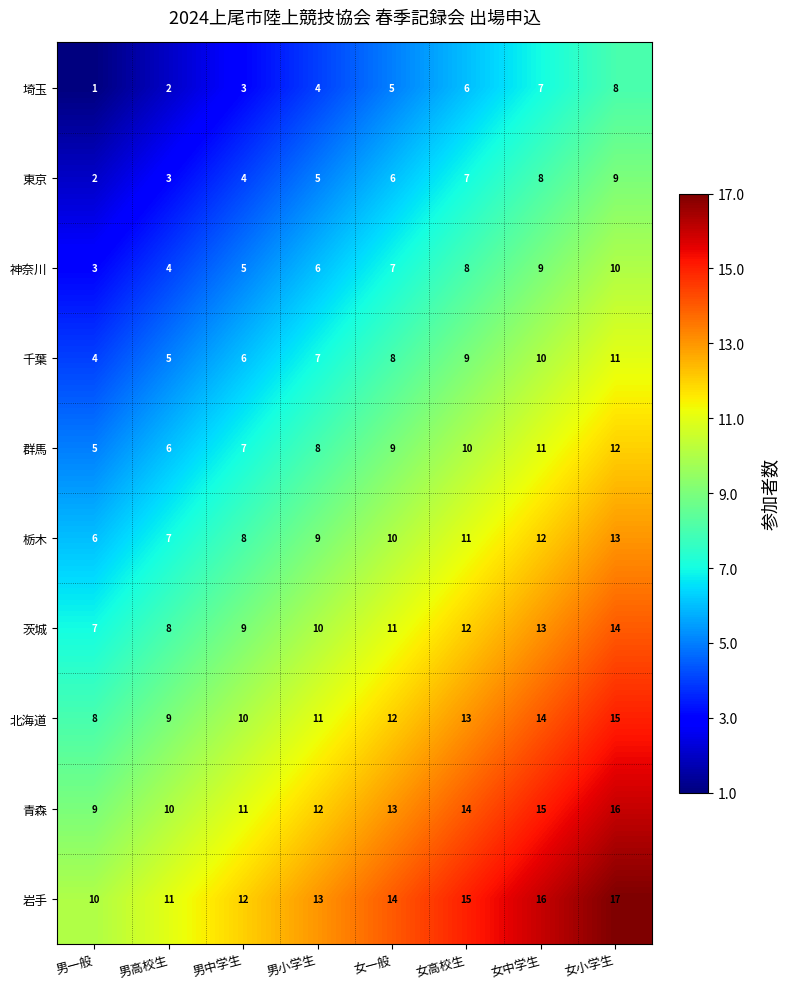

What is the total value across all series at 男一般?

55